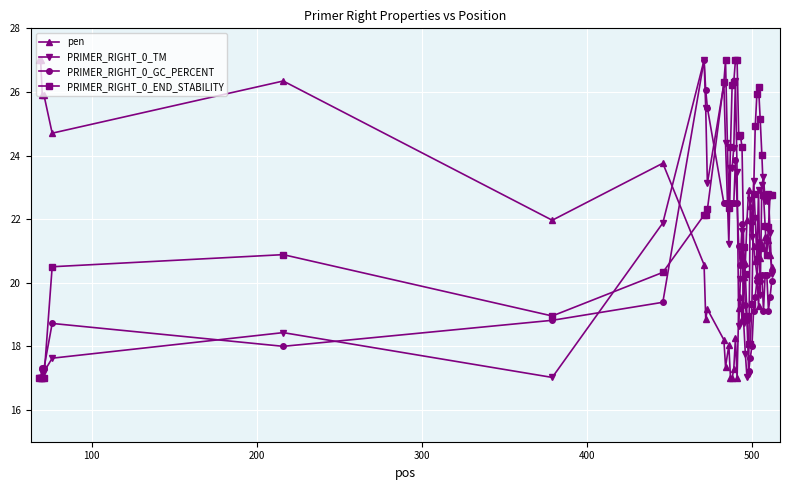

What is the smallest value displayed?

17.0